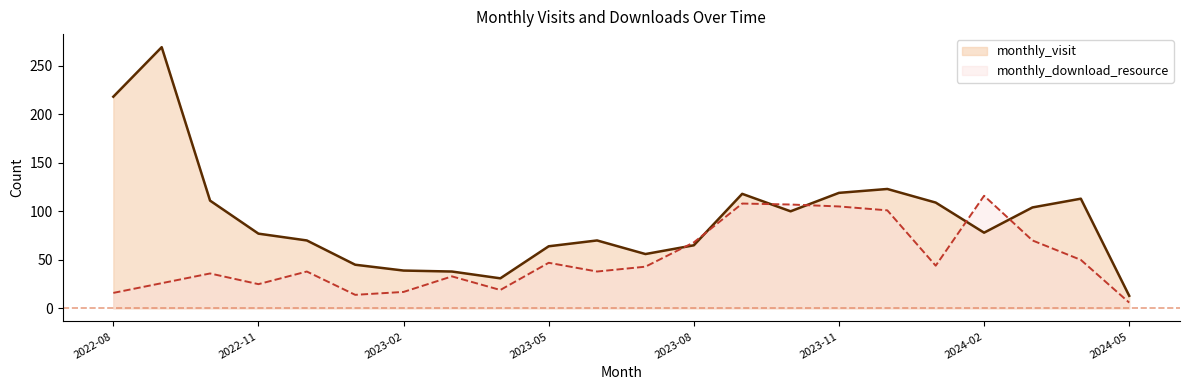

Which series ends up on top after the final intersection of monthly_download_resource and monthly_visit?

monthly_visit